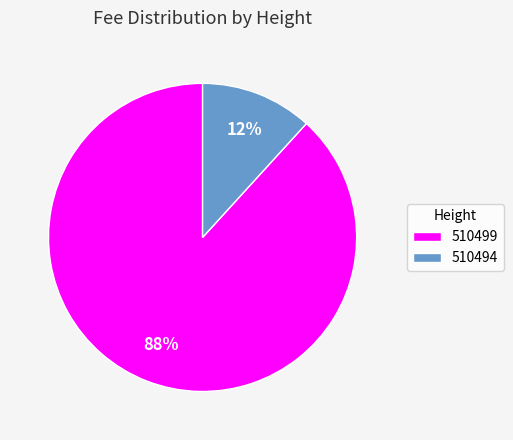

Which slice represents more than half of the pie?

510499